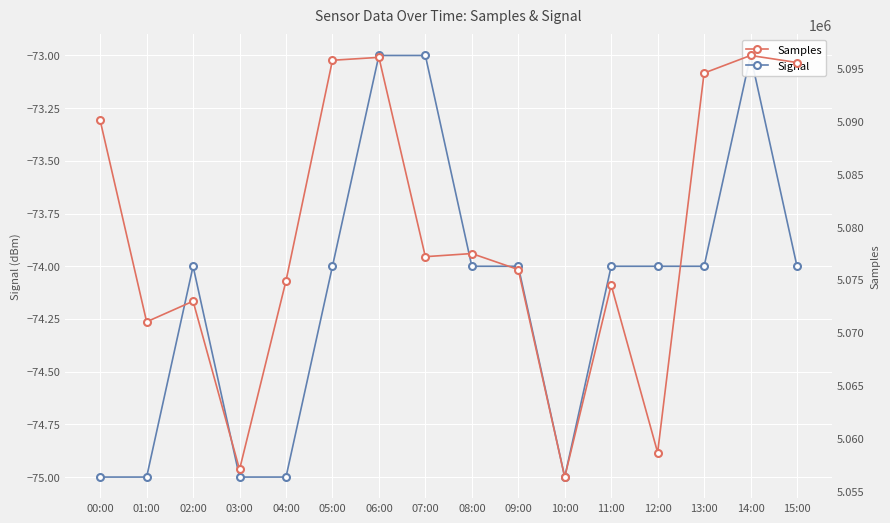

Rank the series by their maximum value, from highest to lowest.

Samples, Signal